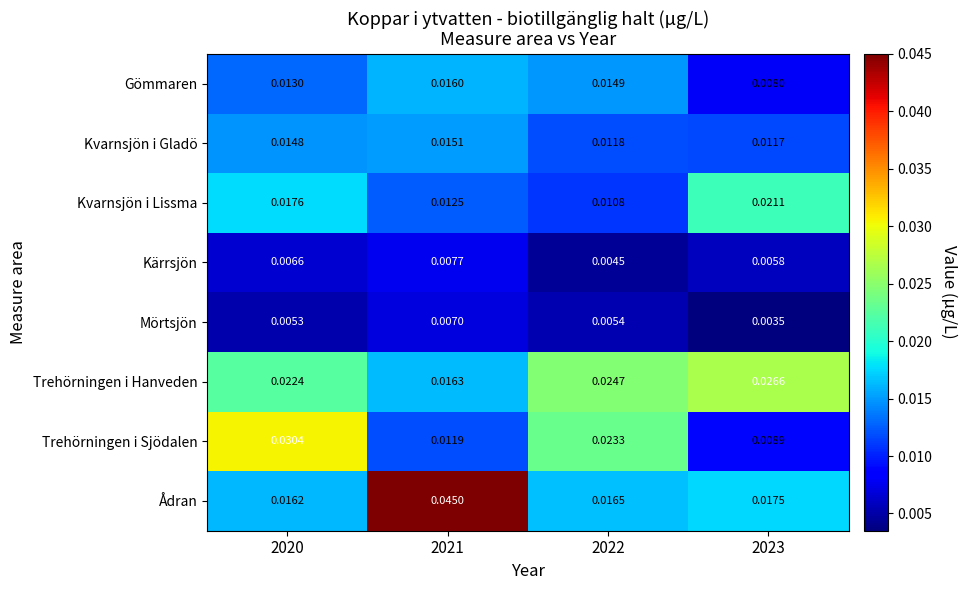

Which series has the largest range (max minus min)?

Ådran